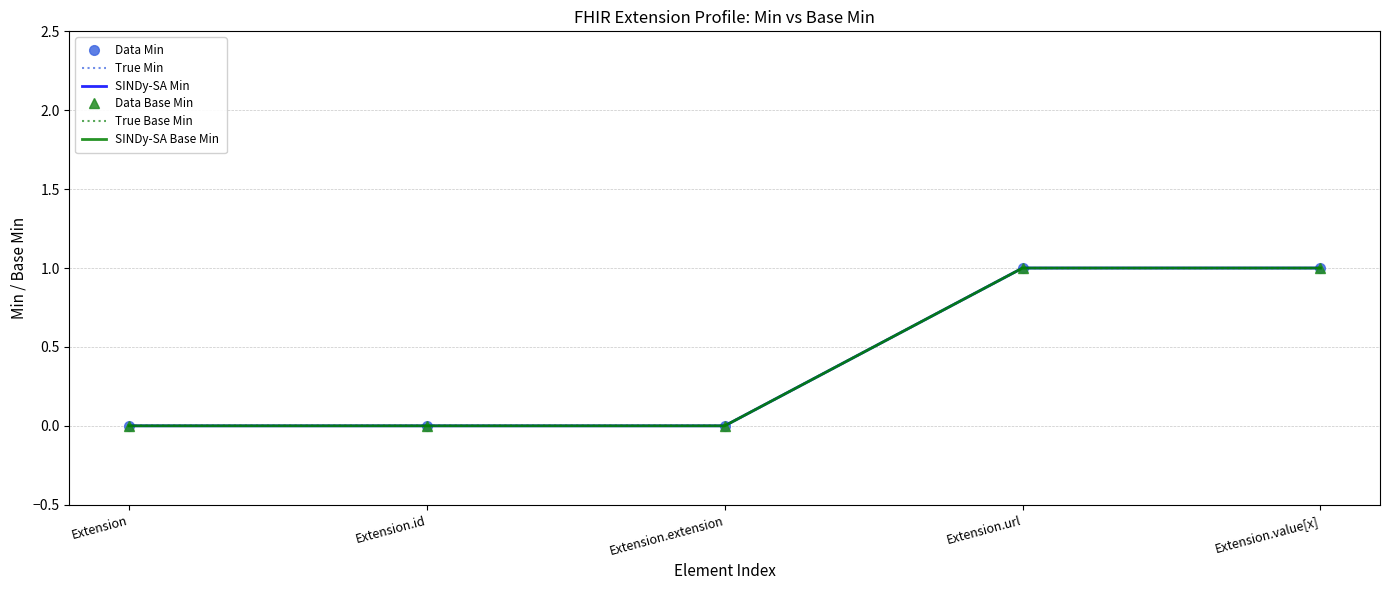

How many distinct data groups are displayed?

6